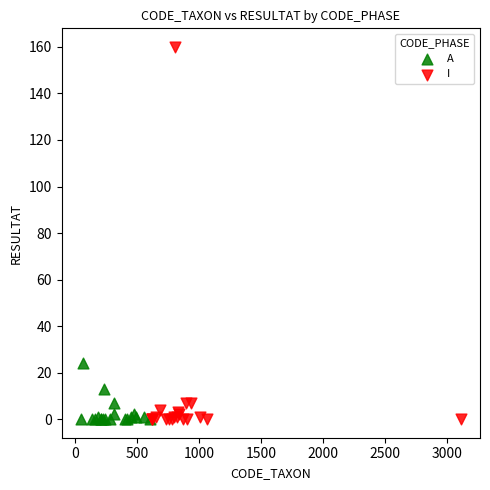

Which series has the largest Y range (max minus min)?

I